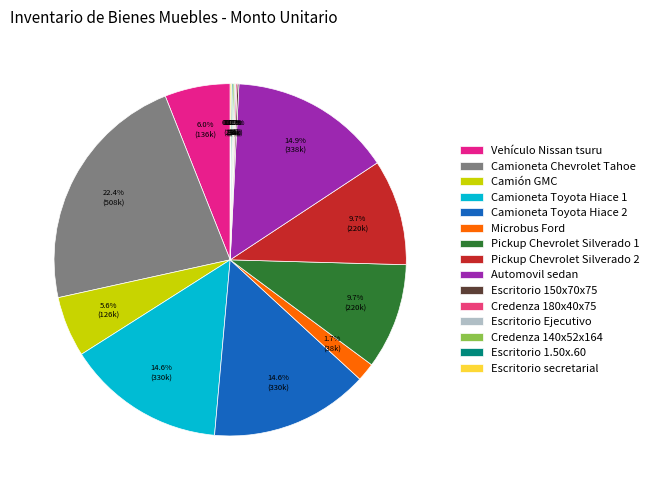

What percentage do Escritorio Ejecutivo and Pickup Chevrolet Silverado 1 together represent?

9.8%